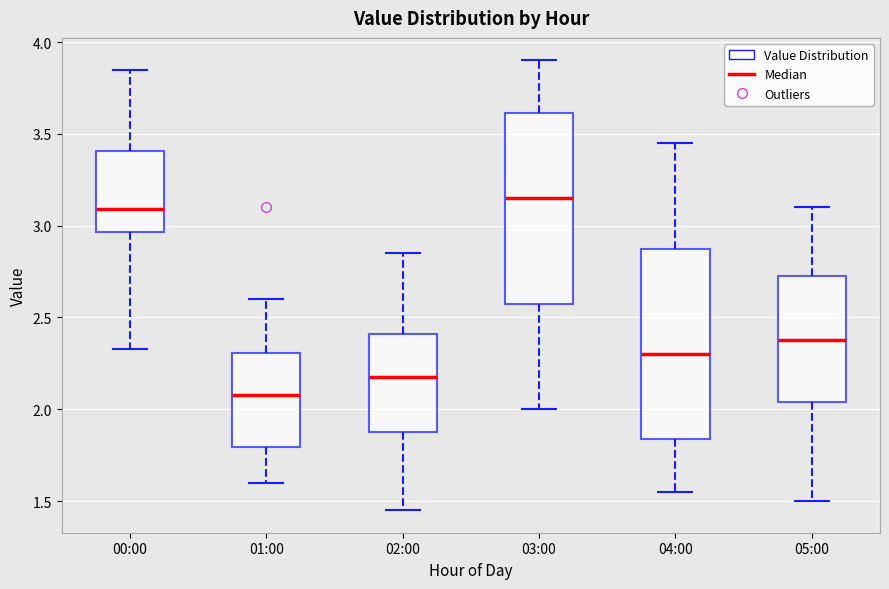

Reading left to right, read every box against the y-axis: the position of its median line, the range the box covers, and the ends of its whiskers. The values are not printed on the chart, so give them approximately, as read against the axis.

00:00: median 3.10, box 2.95 to 3.40, whiskers 2.35 to 3.85
01:00: median 2.10, box 1.80 to 2.30, whiskers 1.60 to 2.60
02:00: median 2.20, box 1.90 to 2.40, whiskers 1.45 to 2.85
03:00: median 3.15, box 2.60 to 3.60, whiskers 2.00 to 3.90
04:00: median 2.30, box 1.85 to 2.90, whiskers 1.55 to 3.45
05:00: median 2.40, box 2.05 to 2.75, whiskers 1.50 to 3.10